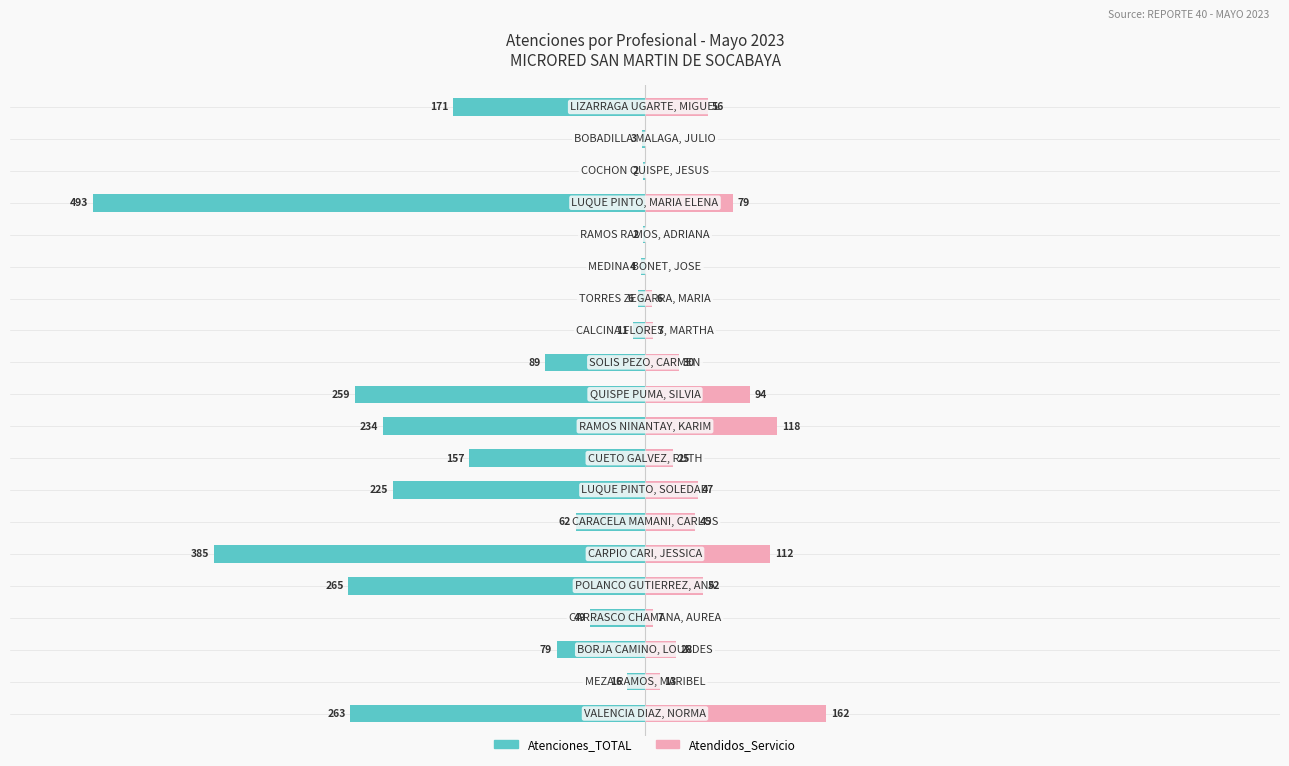

Reading left to right, what are all the values shown in this chart?

Atenciones_TOTAL: 0=-263	1=-16	2=-79	3=-49	4=-265	5=-385	6=-62	7=-225	8=-157	9=-234	10=-259	11=-89	12=-11	13=-6	14=-4	15=-2	16=-493	17=-2	18=-3	19=-171
Atendidos_Servicio: 0=162	1=13	2=28	3=7	4=52	5=112	6=45	7=47	8=25	9=118	10=94	11=30	12=7	13=6	14=0	15=0	16=79	17=0	18=0	19=56